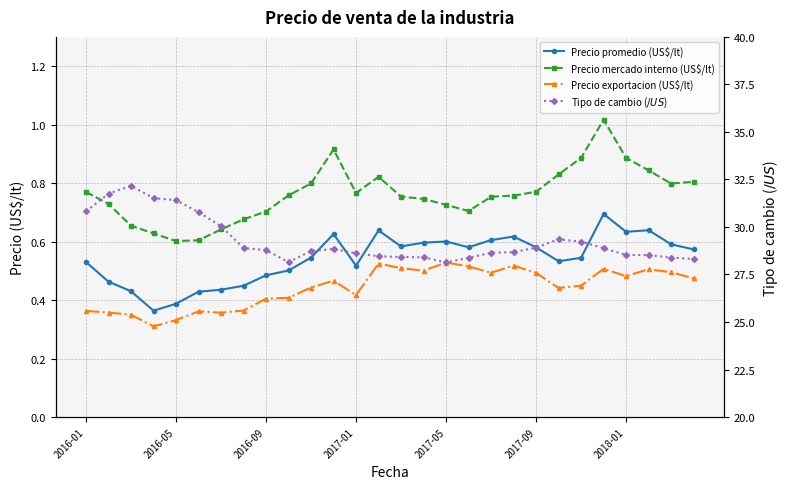

Which series has the widest spread of values?

Tipo de cambio ($/US$)